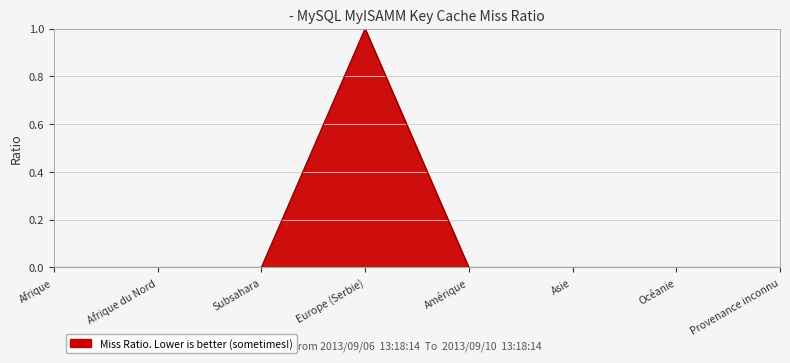

Does the chart have visible grid lines?

Yes